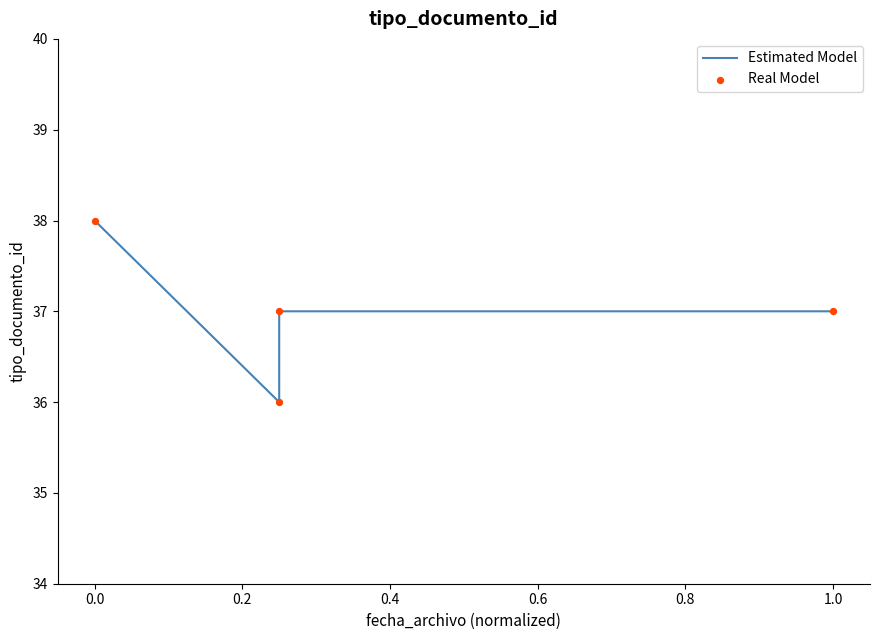

Which series has the widest spread of Y values?

Estimated Model